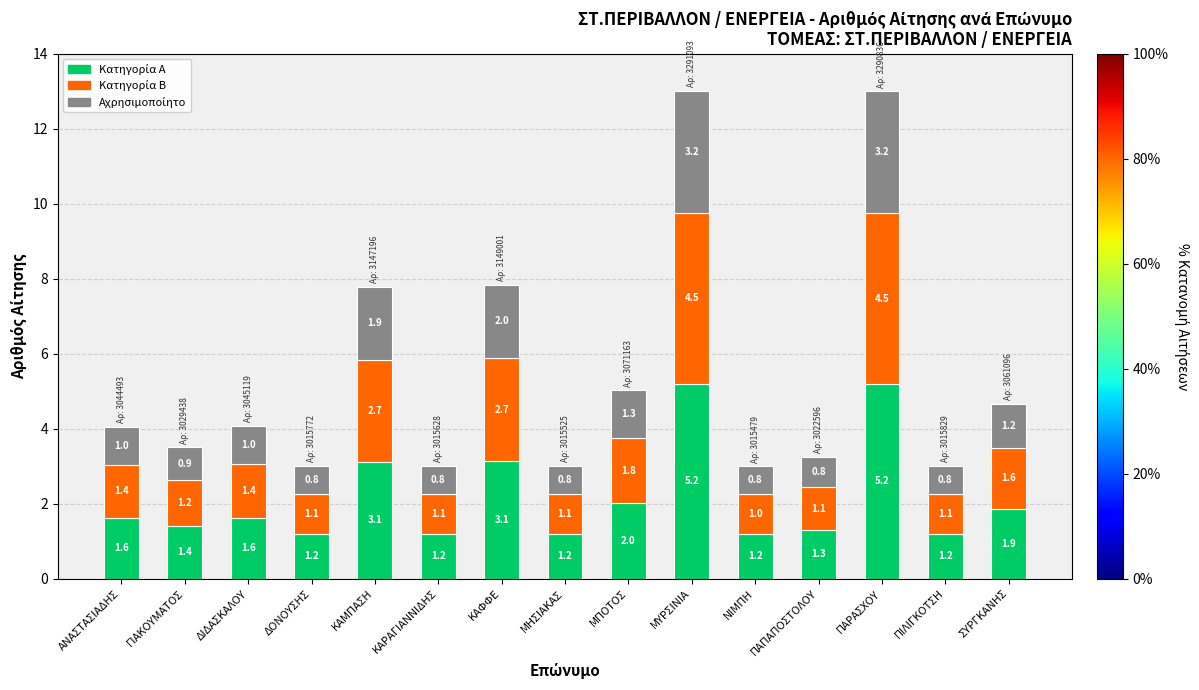

Are the bars horizontal?

No